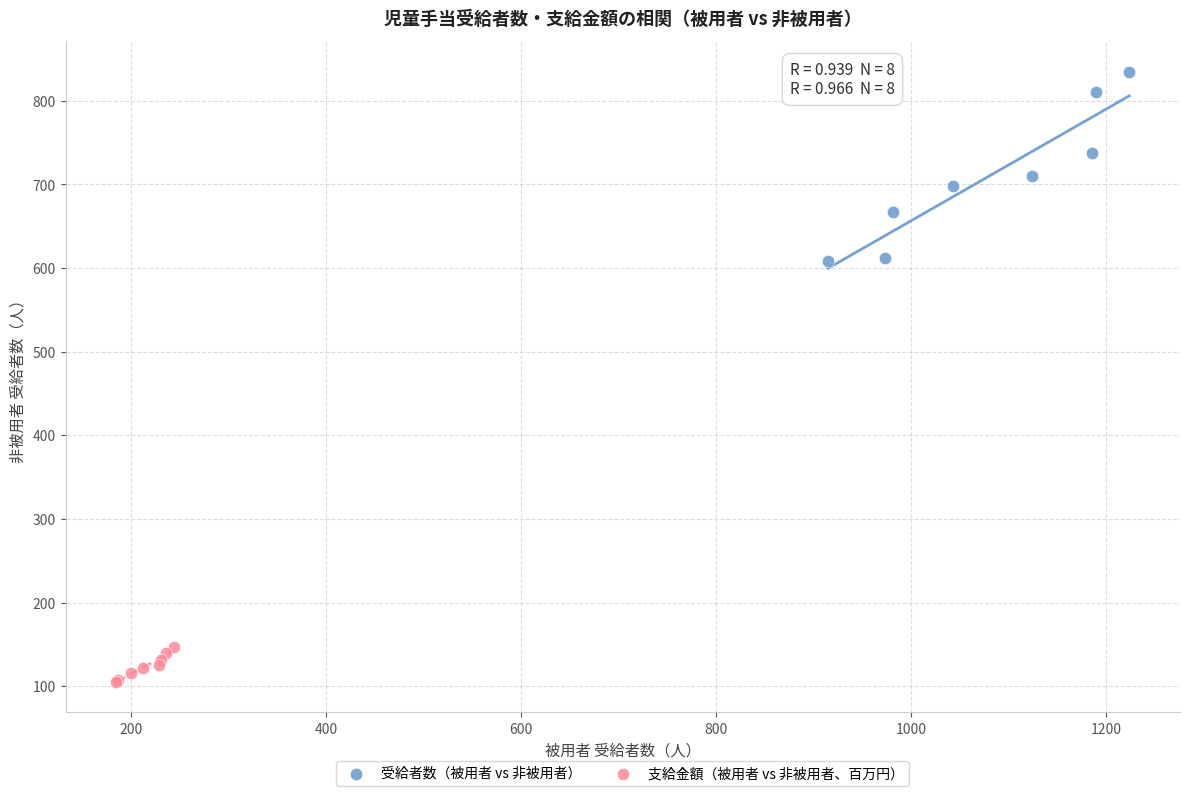

Which series reaches the minimum Y coordinate?

支給金額（被用者 vs 非被用者、百万円）